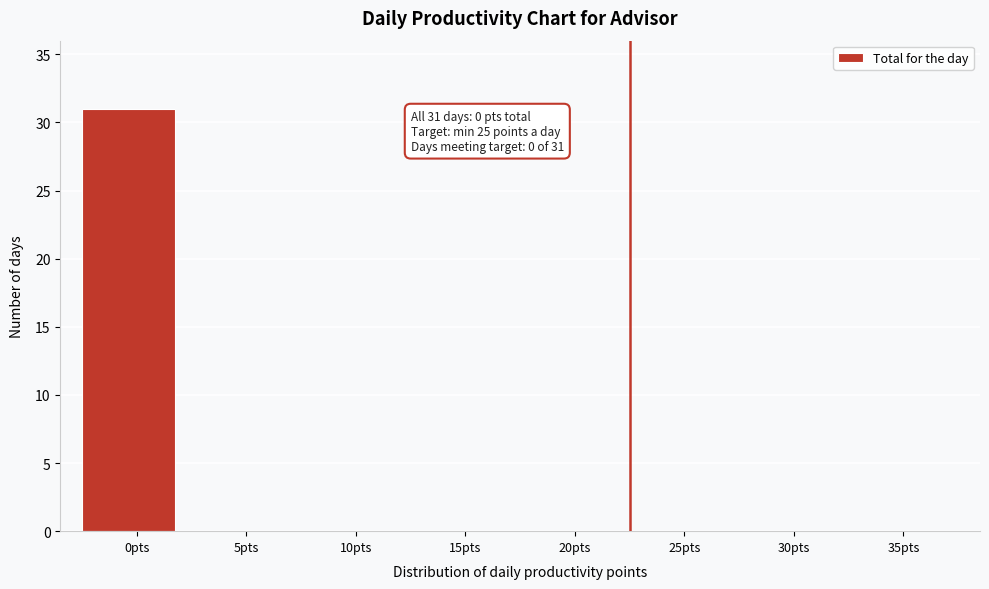

Reading left to right, list all the values displayed in this chart.

0pts=31	5pts=0	10pts=0	15pts=0	20pts=0	25pts=0	30pts=0	35pts=0